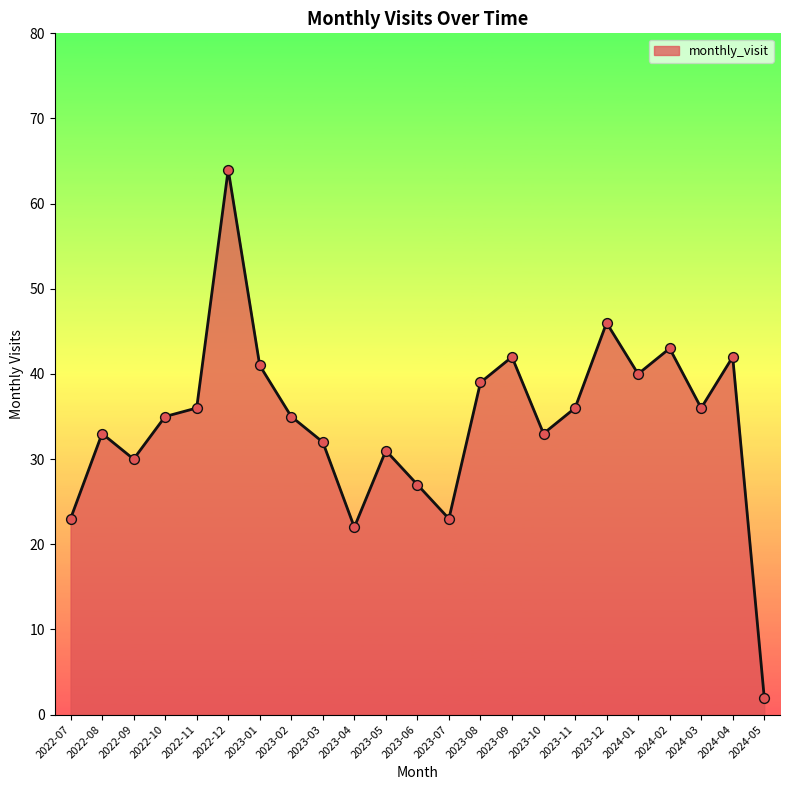

What is the change in value from 2023-12 to 2024-02?

-3